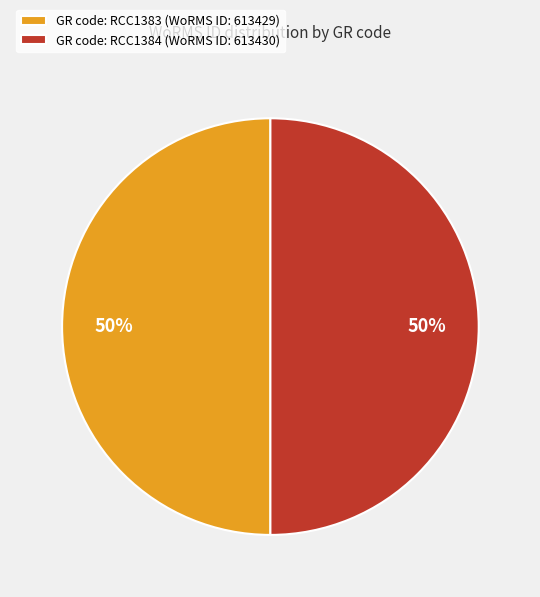

How many slices are in this pie chart?

2